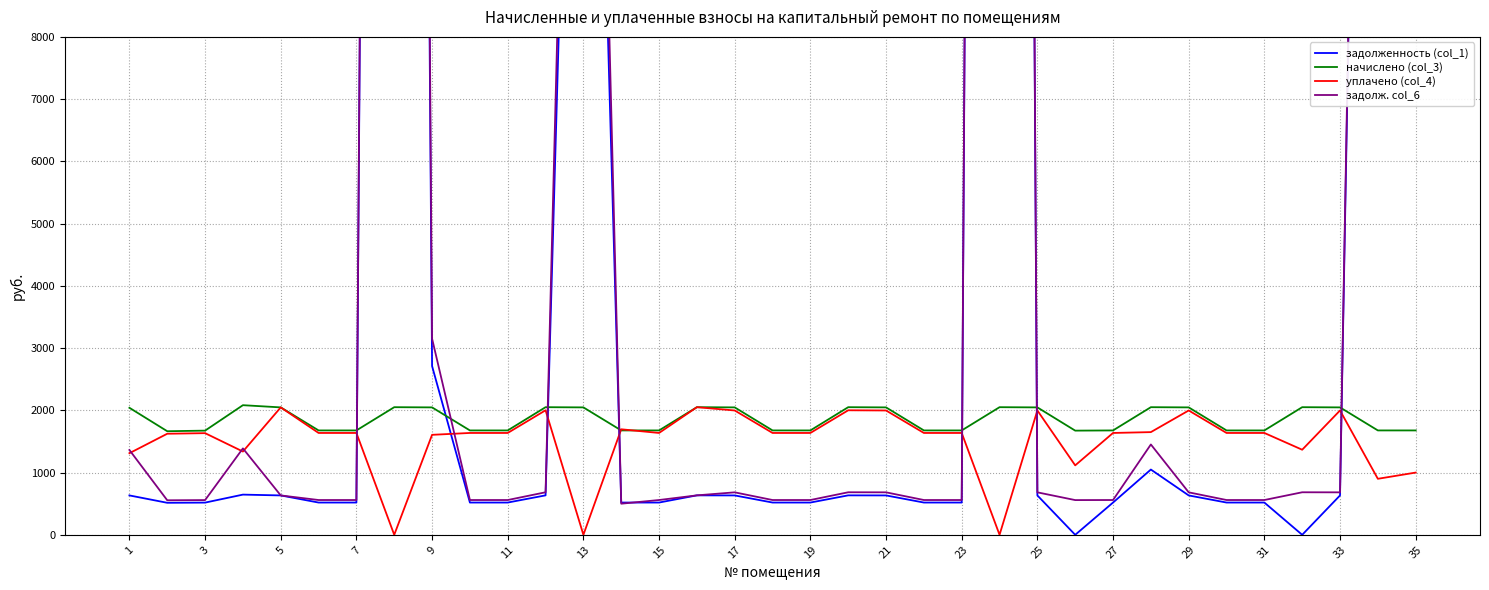

The value of начислено (col_3) at 3 is 750.0. True or false?

False